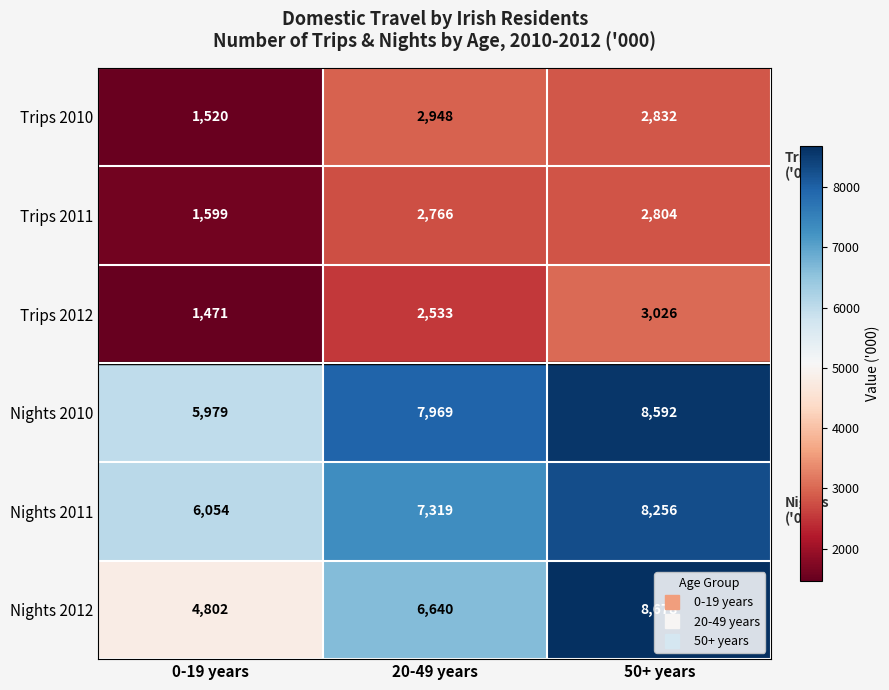

The Trips 2010 series shows 2948 at 20-49 years. True or false?

True